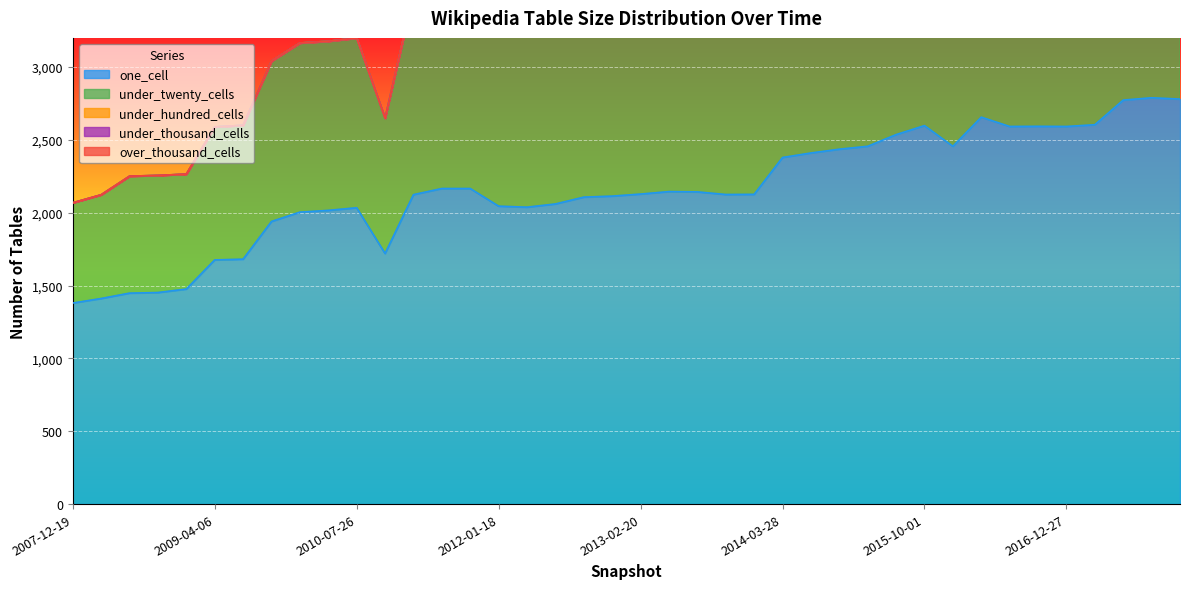

Which series has the largest range (max minus min)?

under_twenty_cells